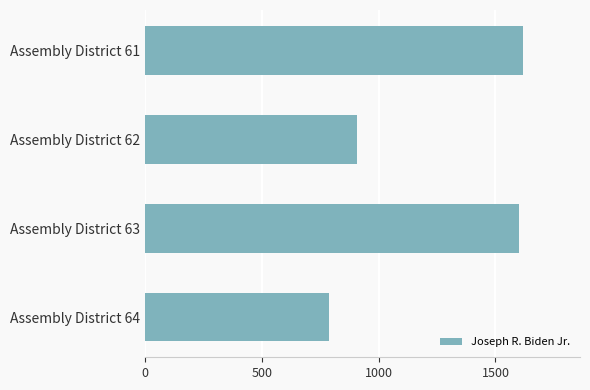

What is the value of the 4th bar from the top?

787